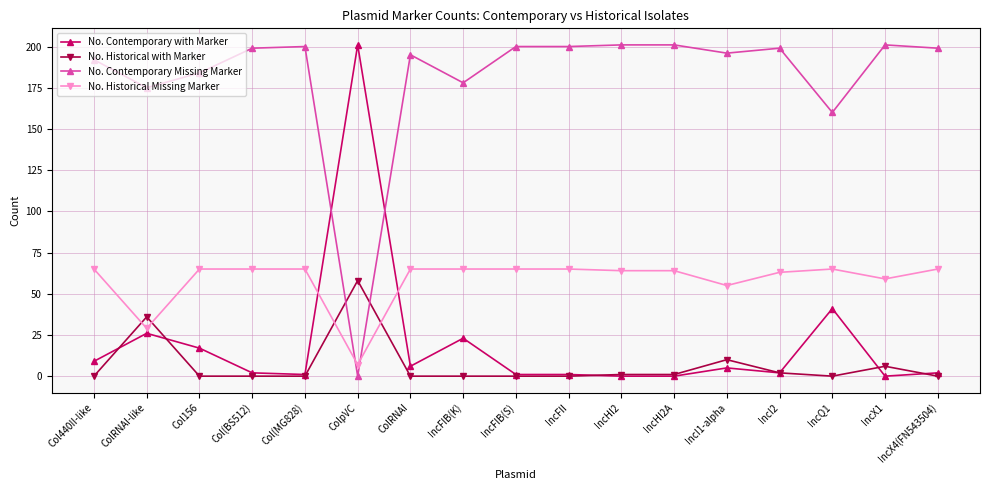

What is the average value of the No. Contemporary Missing Marker series?

181